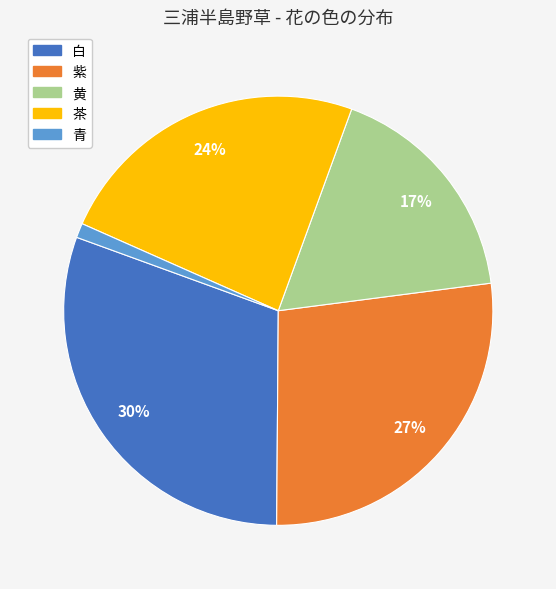

Rank the categories by value from lowest to highest.

青, 黄, 茶, 紫, 白